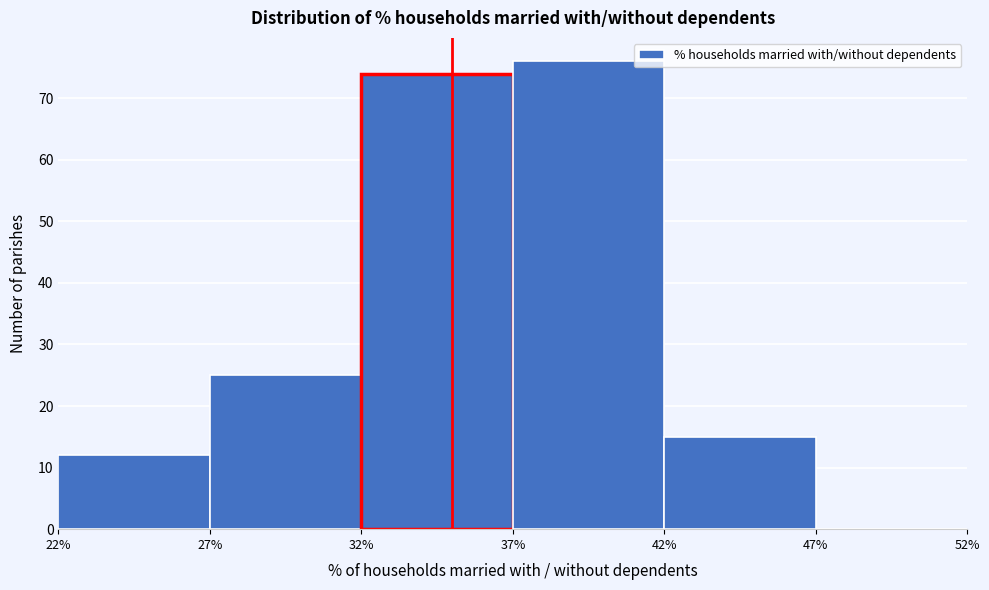

Over which range of the x-axis is the bar tallest?

37% to 42%